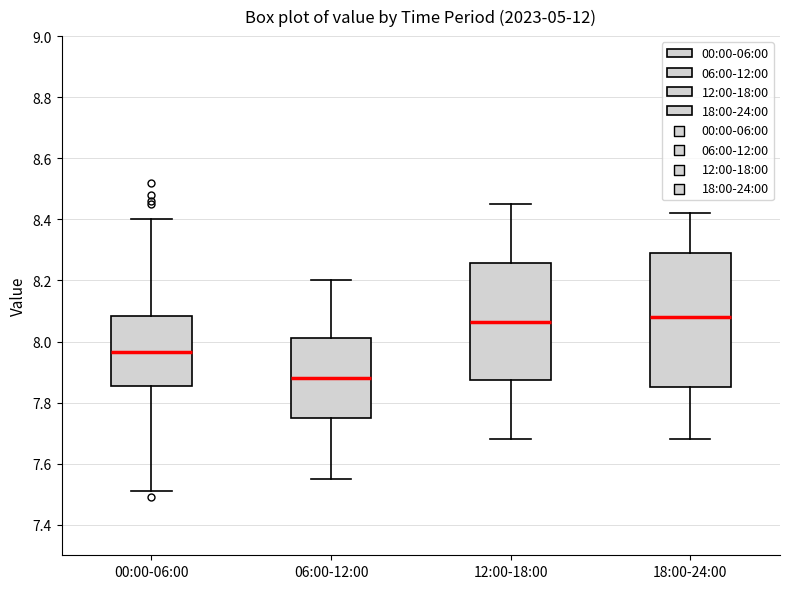

Where does the median line of the box for 18:00-24:00 sit on the y-axis? The values are not printed on the chart, so give them approximately, as read against the axis.

8.08